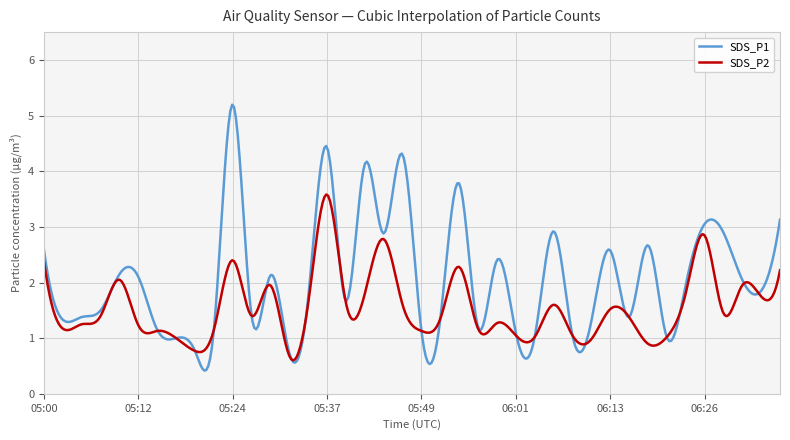

Which series has the largest total across all categories?

SDS_P1